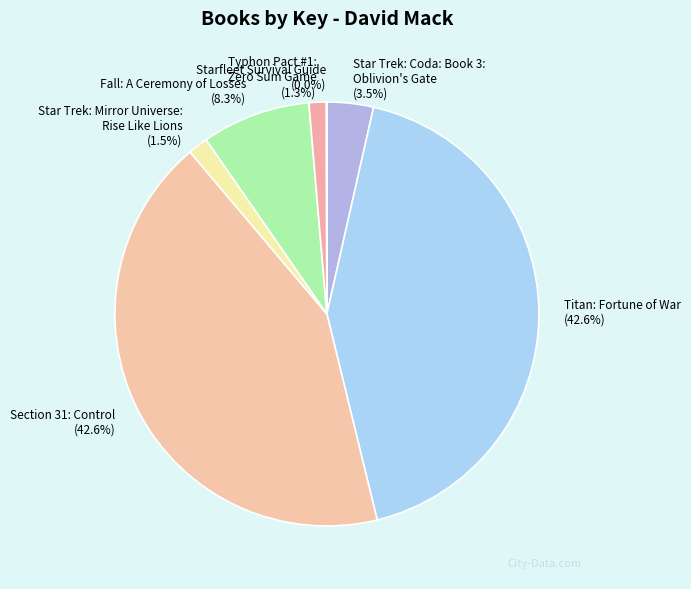

Does any single category account for the majority?

No